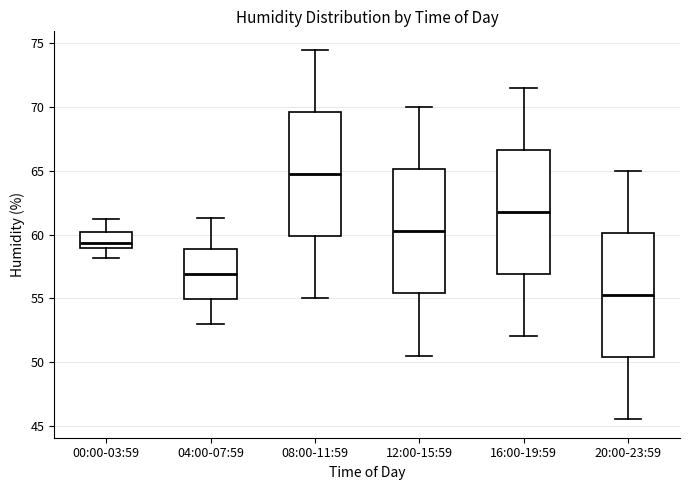

Reading left to right, read every box against the y-axis: the position of its median line, the range the box covers, and the ends of its whiskers. The values are not printed on the chart, so give them approximately, as read against the axis.

00:00-03:59: median 59.5, box 59.0 to 60.0, whiskers 58.0 to 61.0
04:00-07:59: median 57.0, box 55.0 to 59.0, whiskers 53.0 to 61.5
08:00-11:59: median 65.0, box 60.0 to 69.5, whiskers 55.0 to 74.5
12:00-15:59: median 60.5, box 55.5 to 65.0, whiskers 50.5 to 70.0
16:00-19:59: median 62.0, box 57.0 to 66.5, whiskers 52.0 to 71.5
20:00-23:59: median 55.5, box 50.5 to 60.0, whiskers 45.5 to 65.0